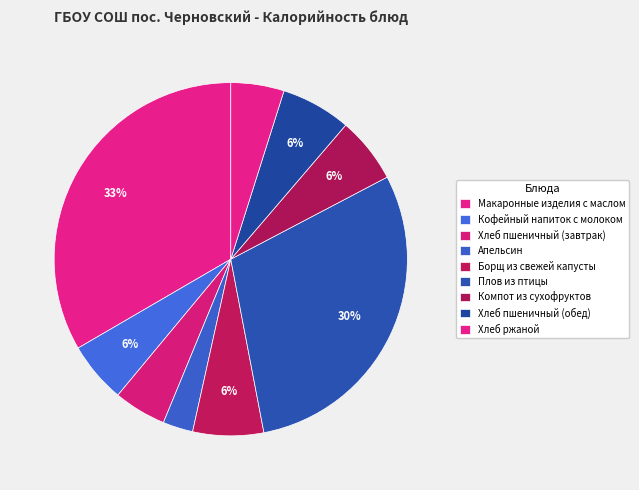

To the nearest percent, what is the average slice percentage?

11%